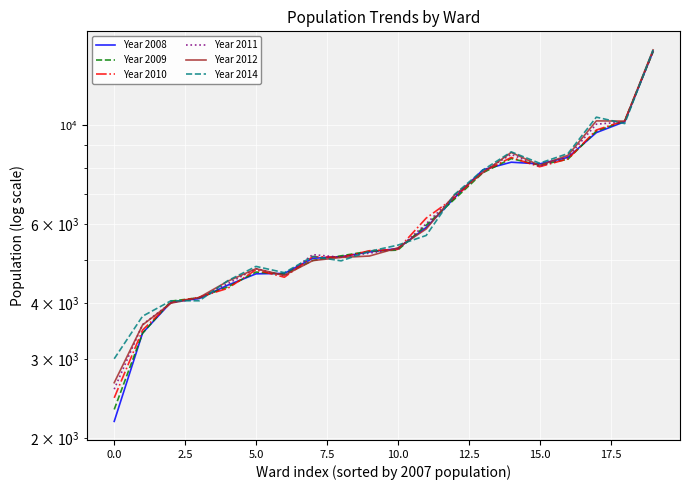

What is the spread (max minus min) of values at 12.5?

108